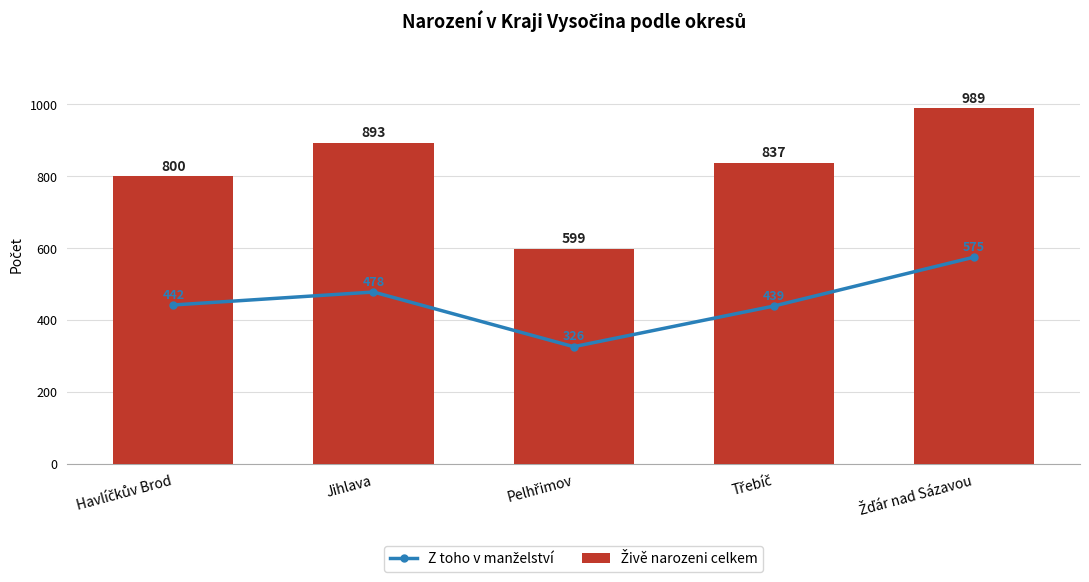

At which category does the chart reach its minimum across all series?

Pelhřimov